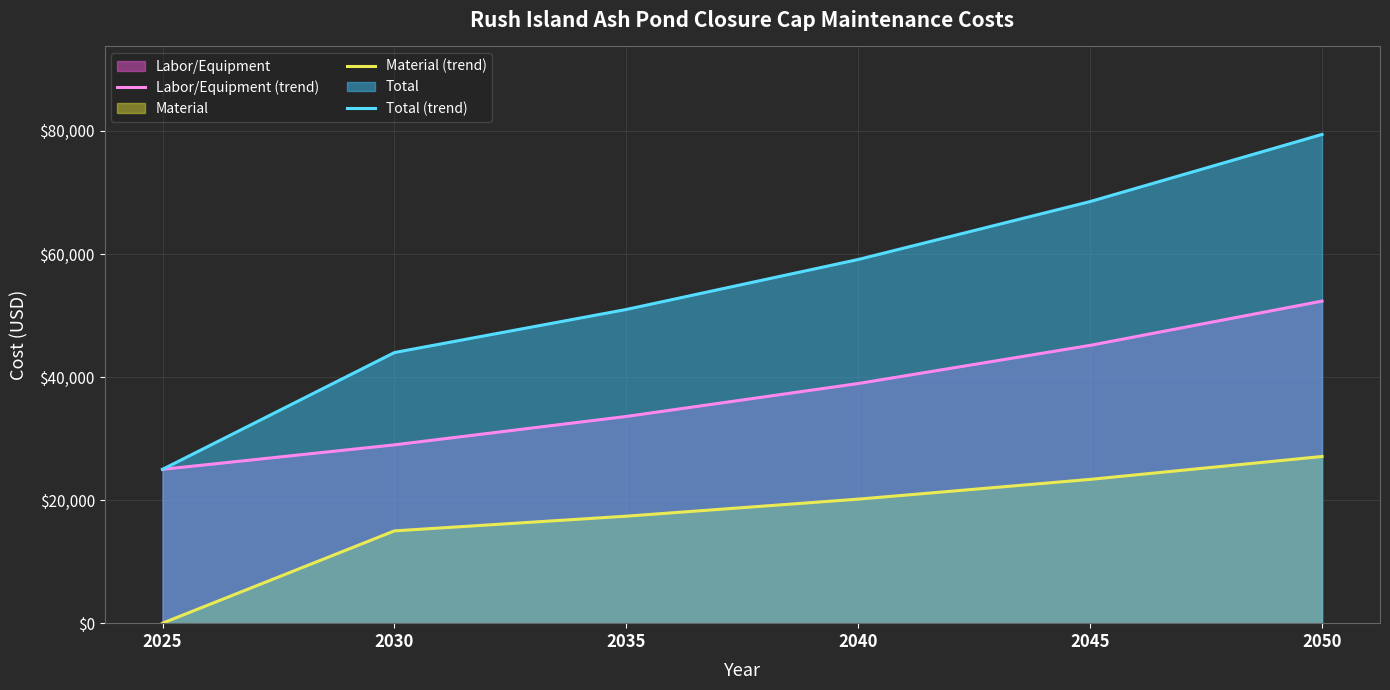

At which label does Total (trend) reach its peak?

2050